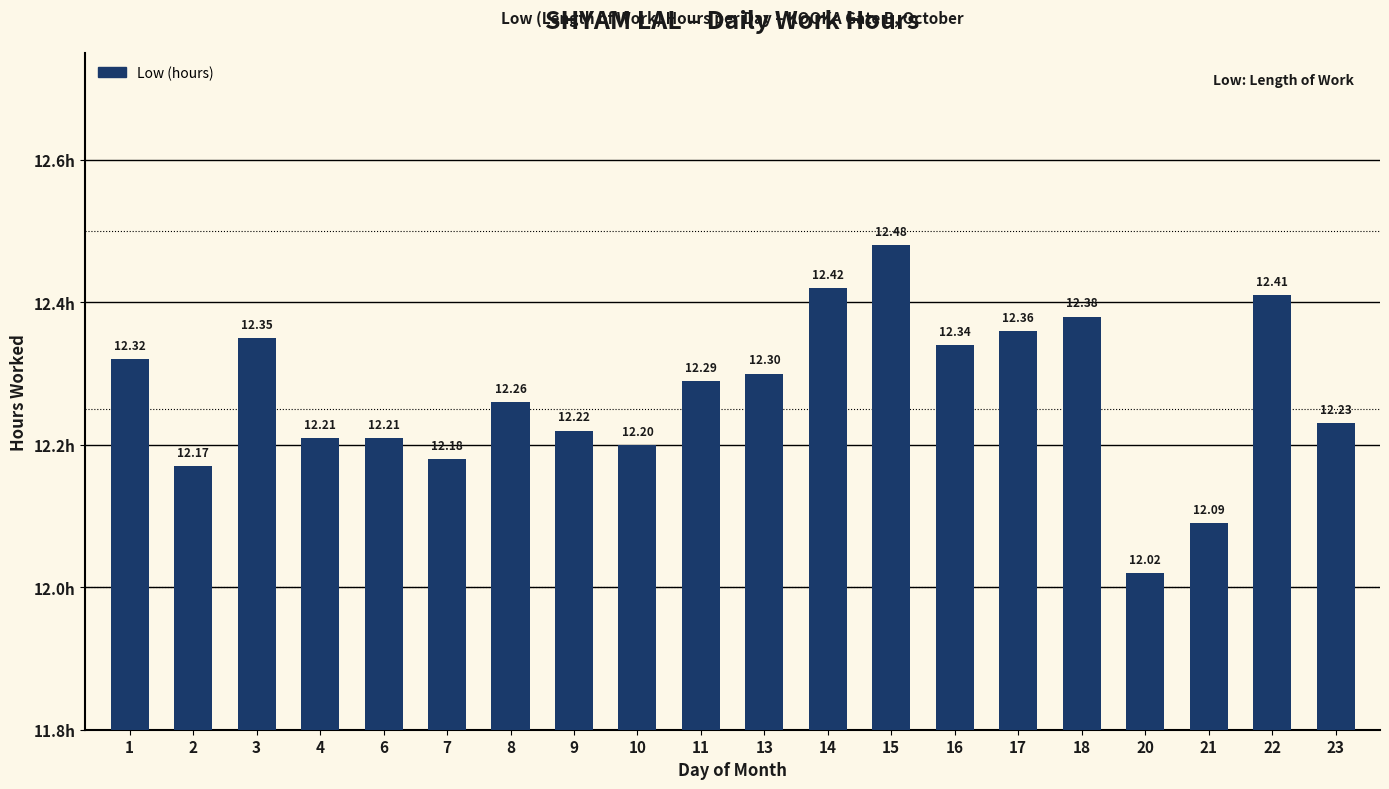

Approximately how many times larger is the value at 4 compared to 13?

1.0